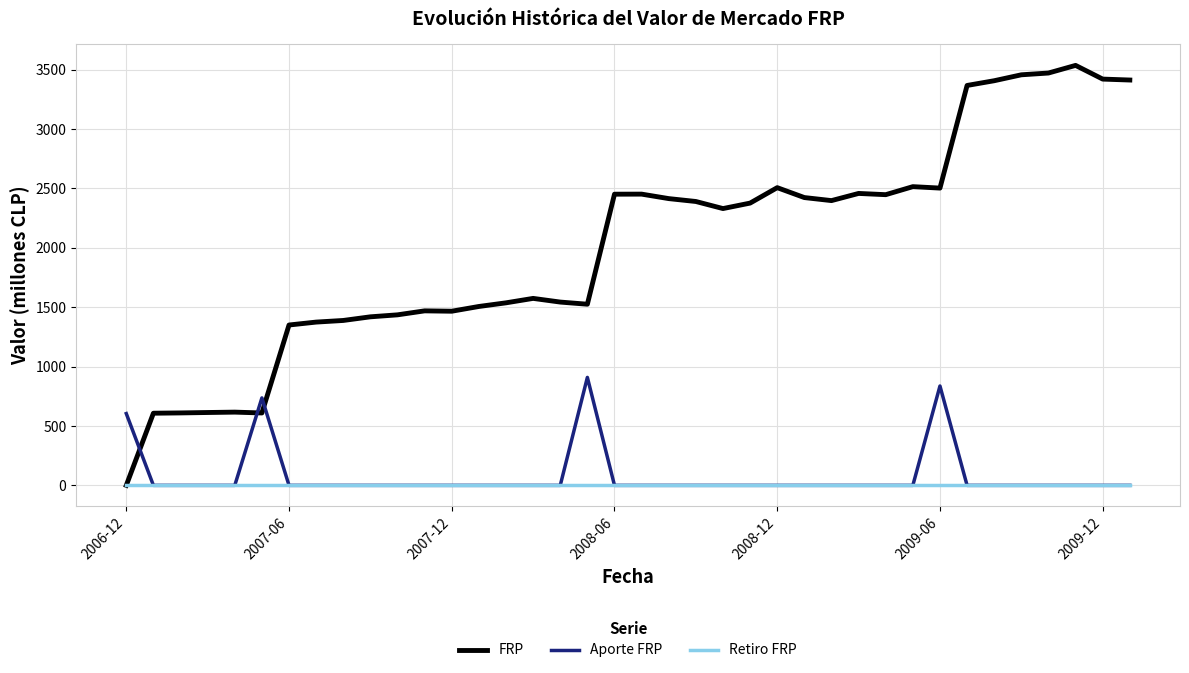

After their last crossing, which series has the higher values: FRP or Aporte FRP?

FRP